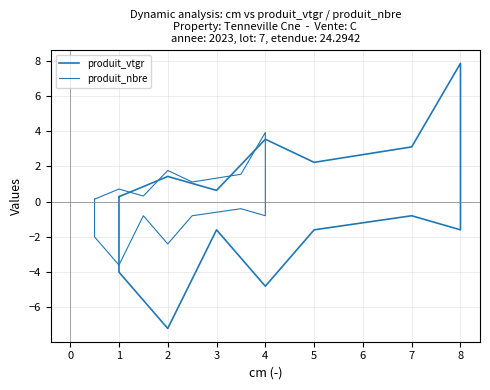

Reading right to left, transcribe all the data shown in this chart.

produit_vtgr: 0.3	-4.0	-7.2	-1.6	-4.8	-1.6	-0.8	-1.6	7.9	3.1	2.2	3.5	0.6	1.4	0.3
produit_nbre: 0.1	-2.0	-3.6	-0.8	-2.4	-0.8	-0.4	-0.8	3.9	1.6	1.1	1.8	0.3	0.7	0.1